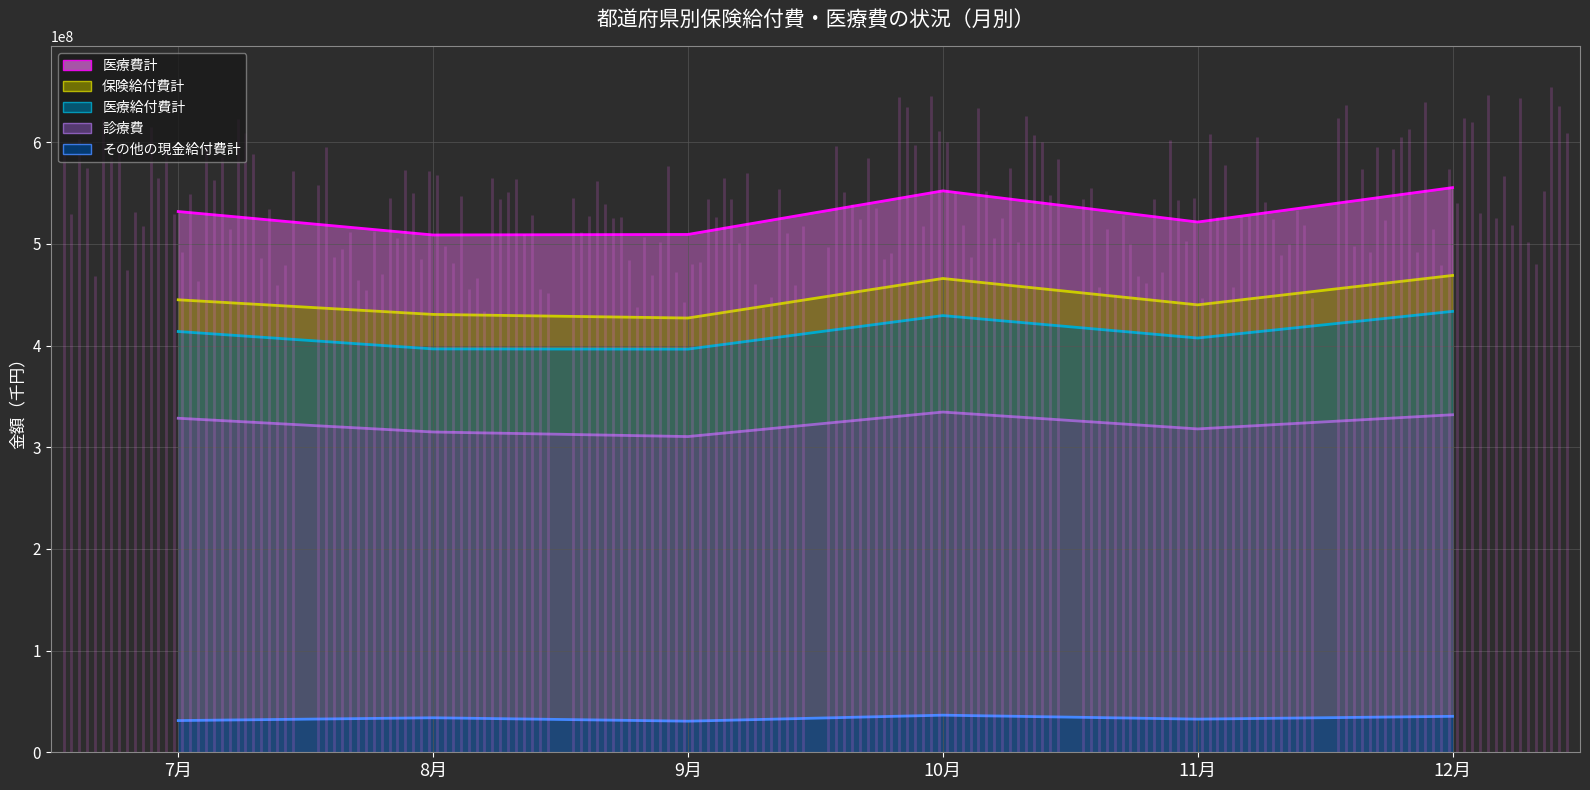

Rank the series by their maximum value, from highest to lowest.

医療費計, 保険給付費計, 医療給付費計, 診療費, その他の現金給付費計